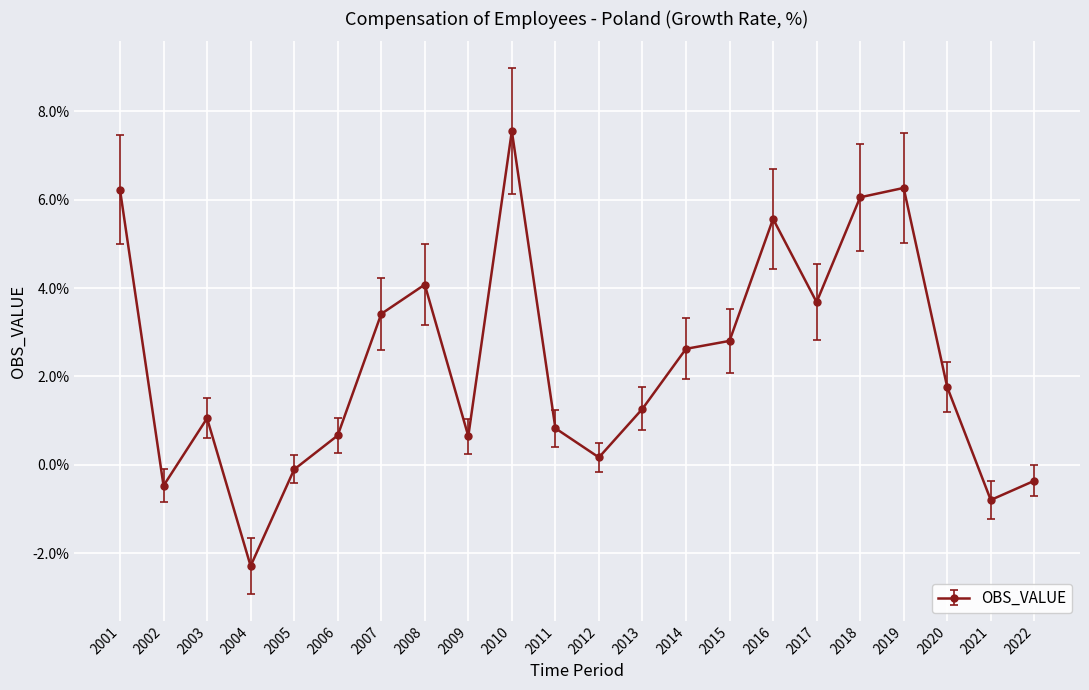

The chart shows a value of -0.8 at 2021. True or false?

True